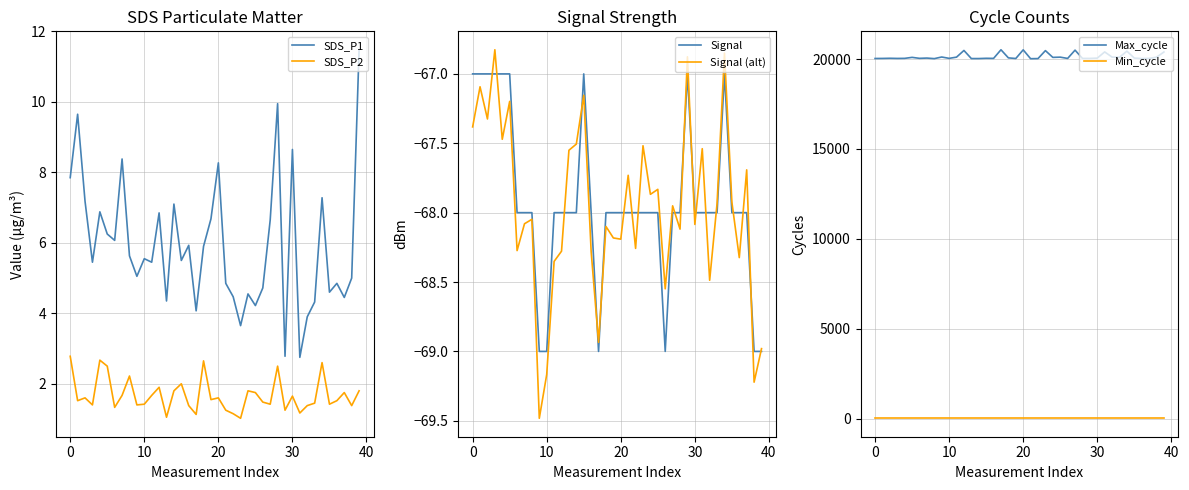

Which series has the largest total across all categories?

Max_cycle